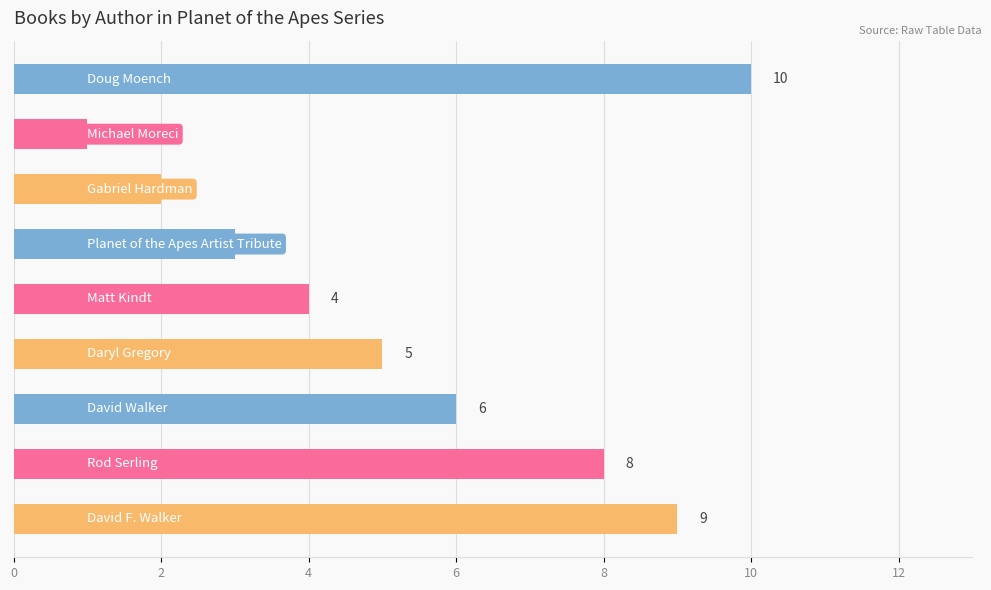

What is the minimum value shown in the chart?

1